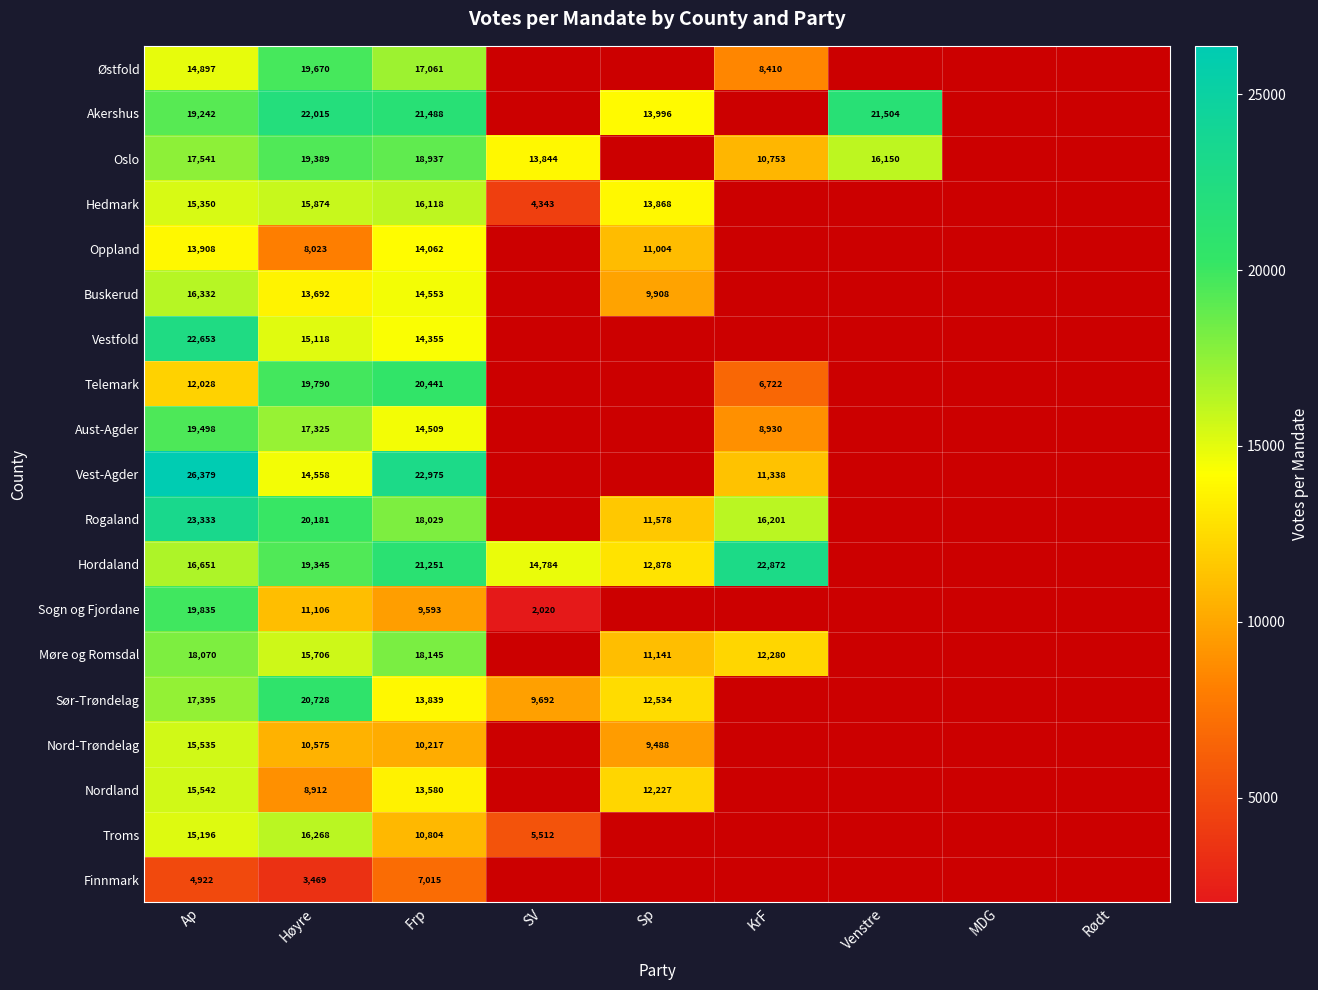

What is the total value across all series at Ap?

324307